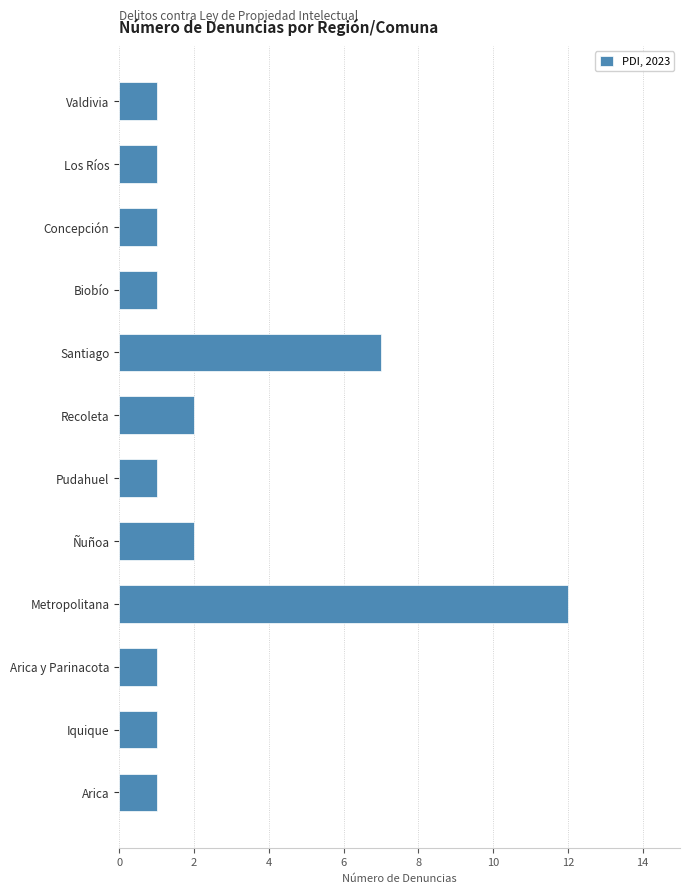

Reading bottom to top, transcribe all the data shown in this chart.

Arica=1	Iquique=1	Arica y Parinacota=1	Metropolitana=12	Ñuñoa=2	Pudahuel=1	Recoleta=2	Santiago=7	Biobío=1	Concepción=1	Los Ríos=1	Valdivia=1